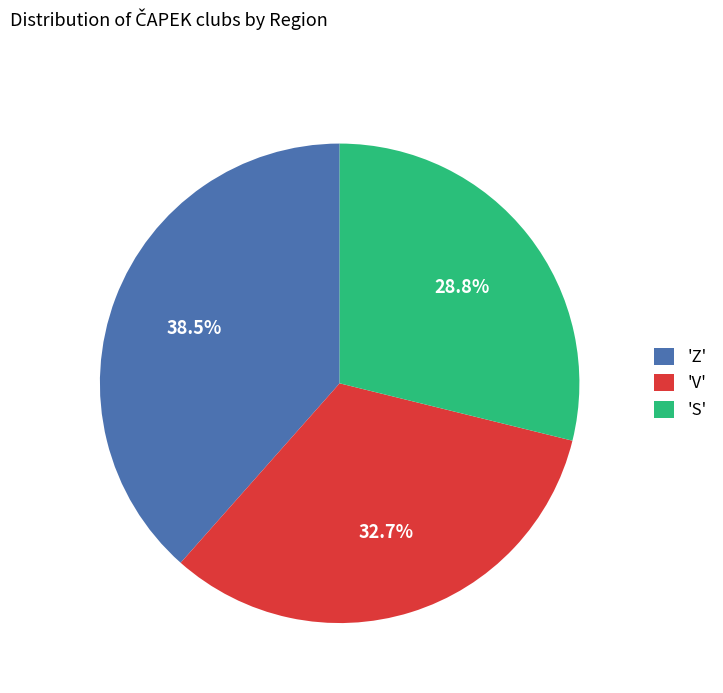

Rank the categories by value from highest to lowest.

'Z', 'V', 'S'